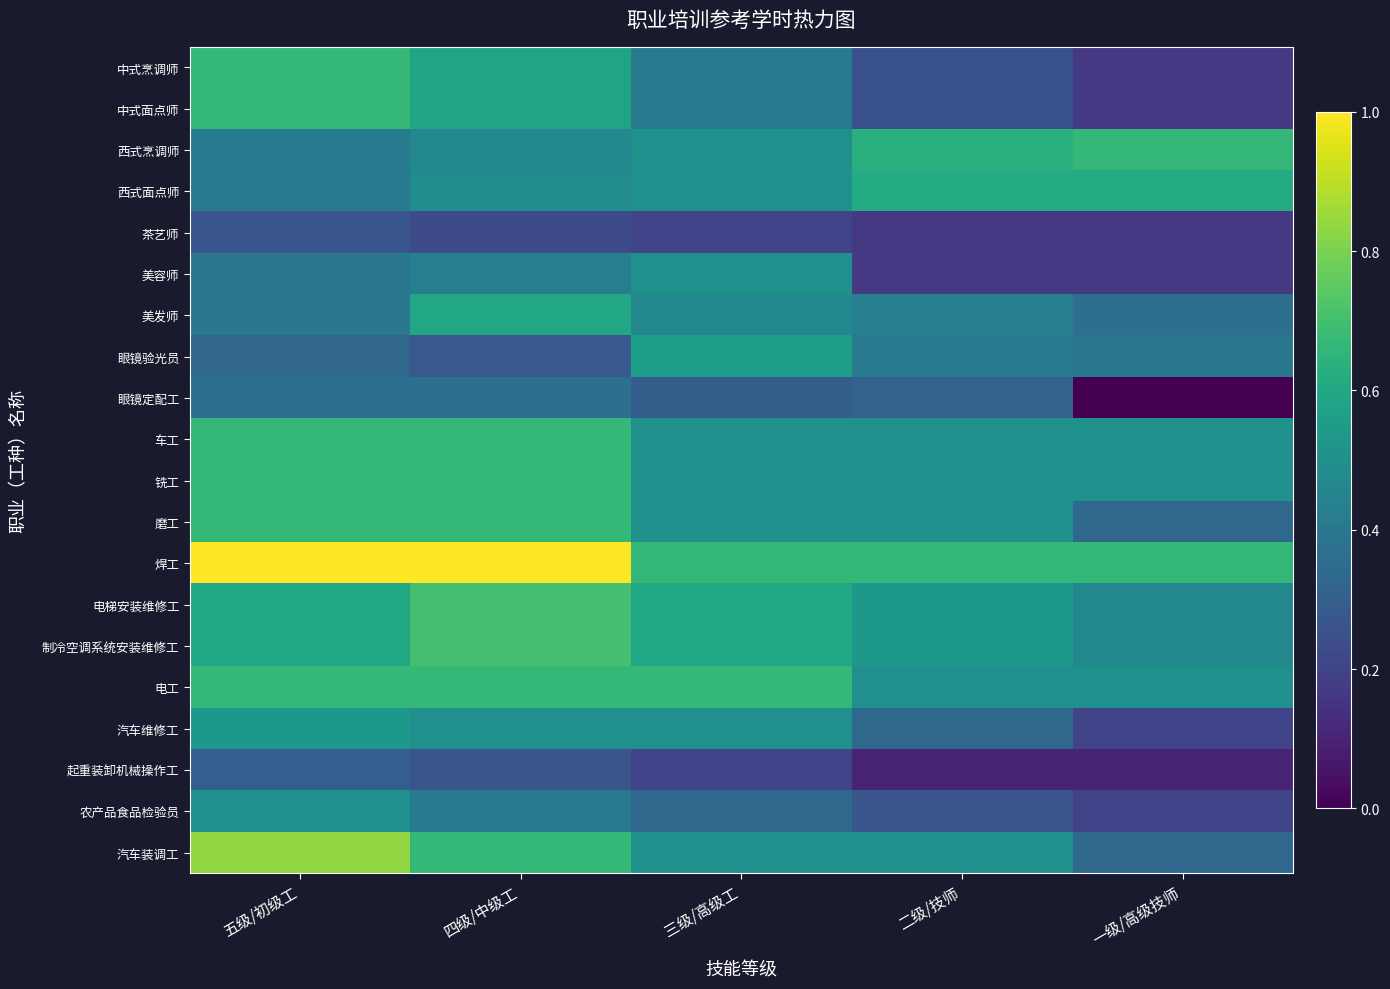

At which category is the sum across all series the highest?

五级/初级工